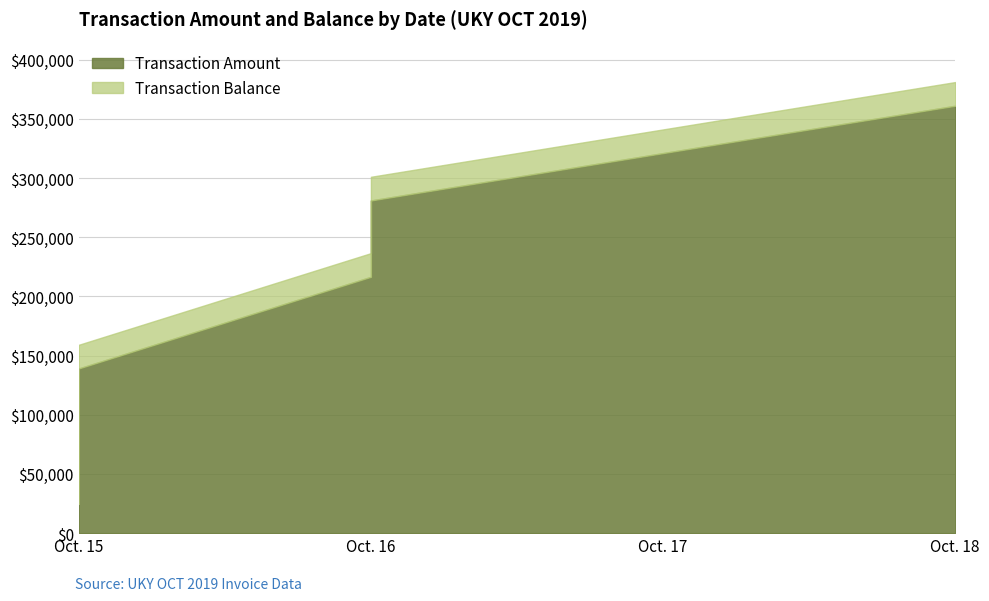

At which category does the chart reach its minimum across all series?

2019-10-15